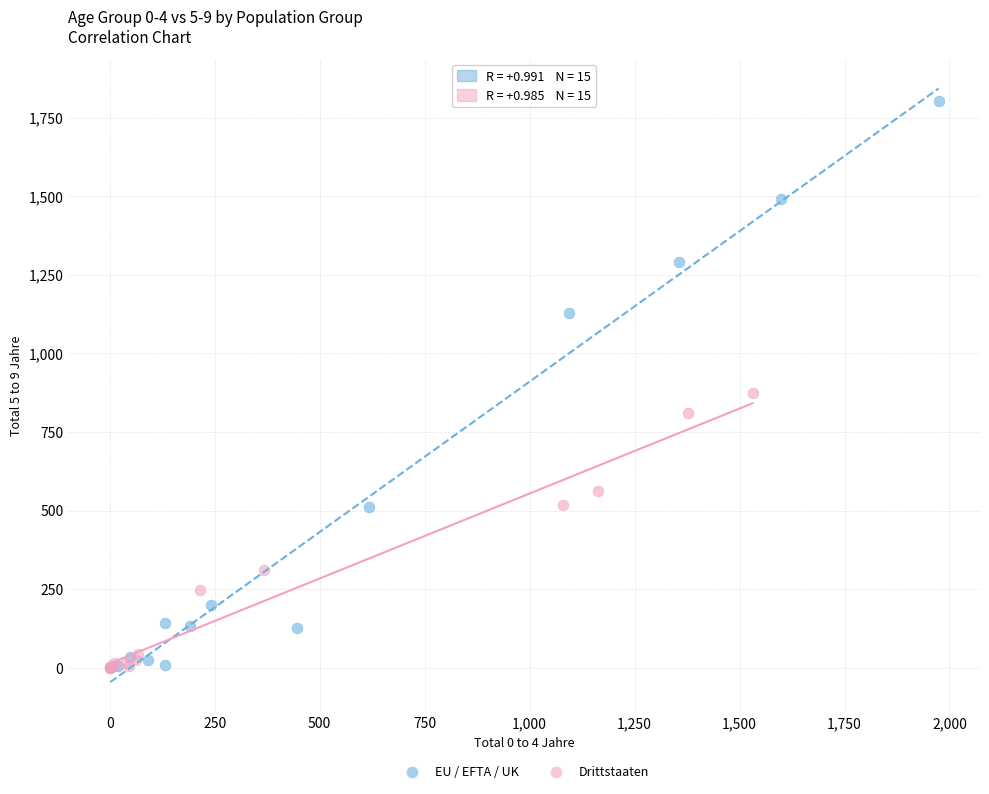

Which series has the widest spread of Y values?

EU / EFTA / UK